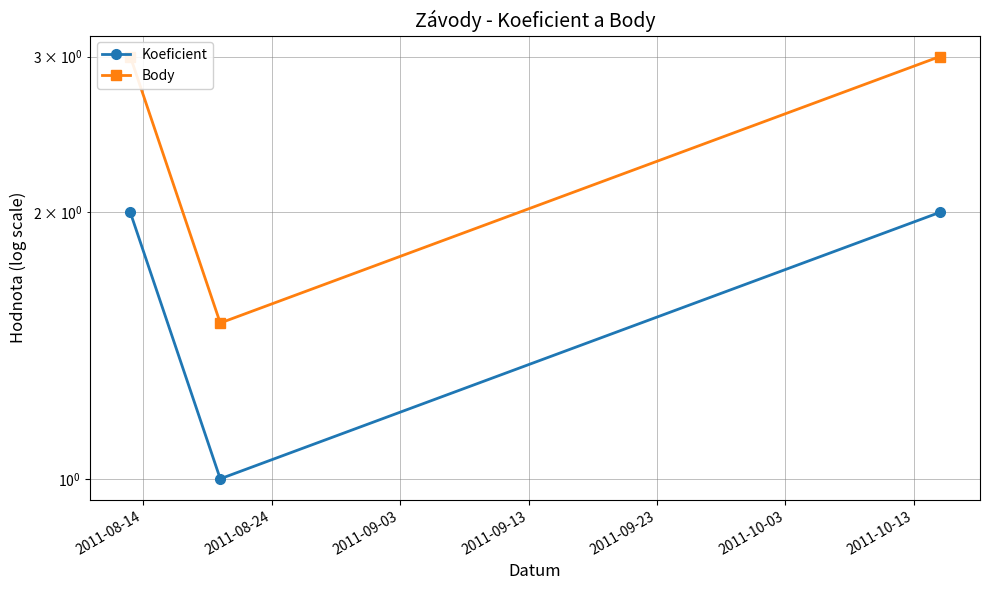

What are all the series names shown in the legend?

Koeficient, Body